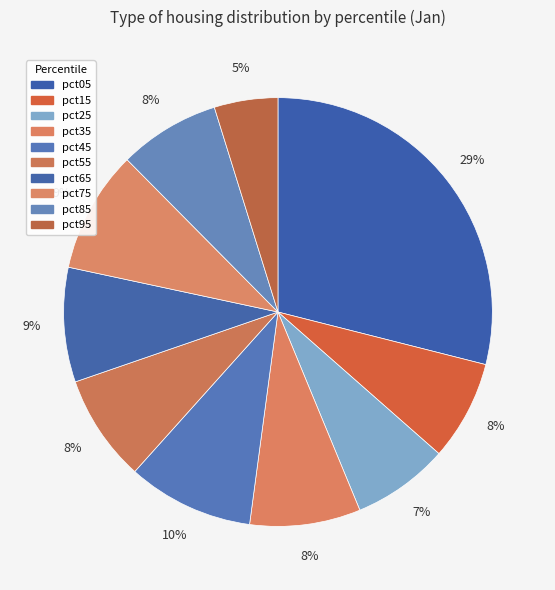

How many segments does this pie chart have?

10